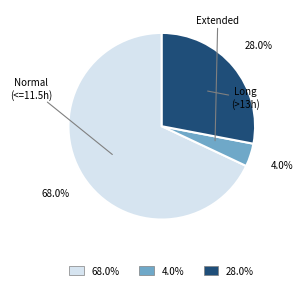

Is there any slice that represents more than half of the pie?

Yes